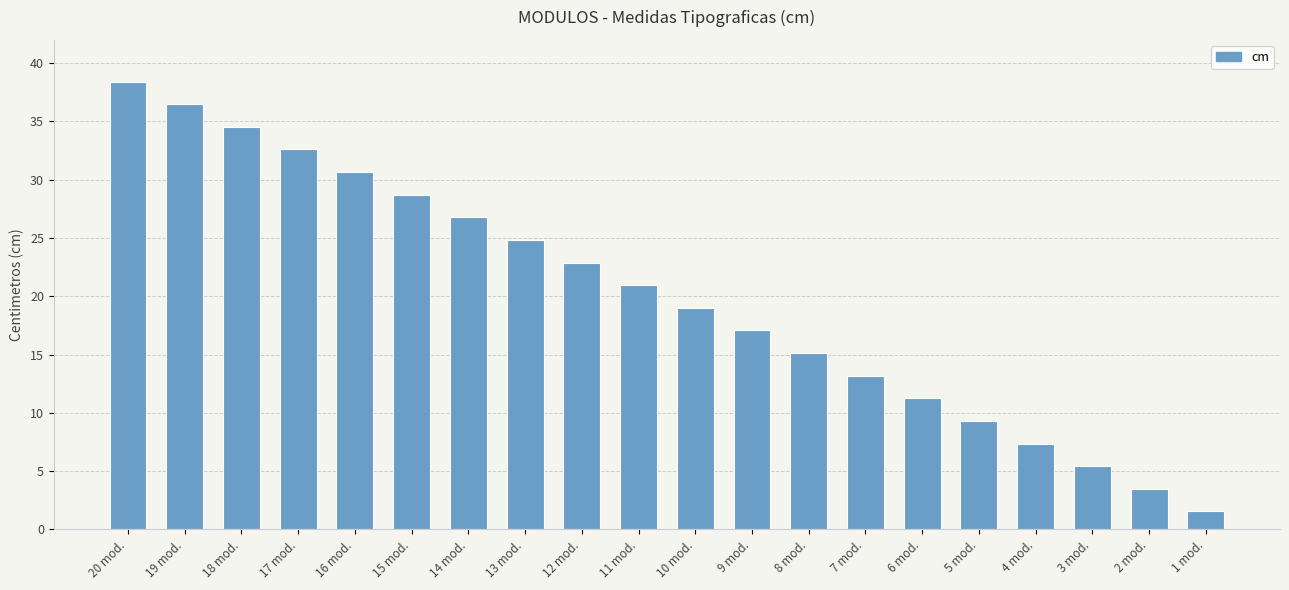

What is the difference between the second highest and minimum values?

34.9